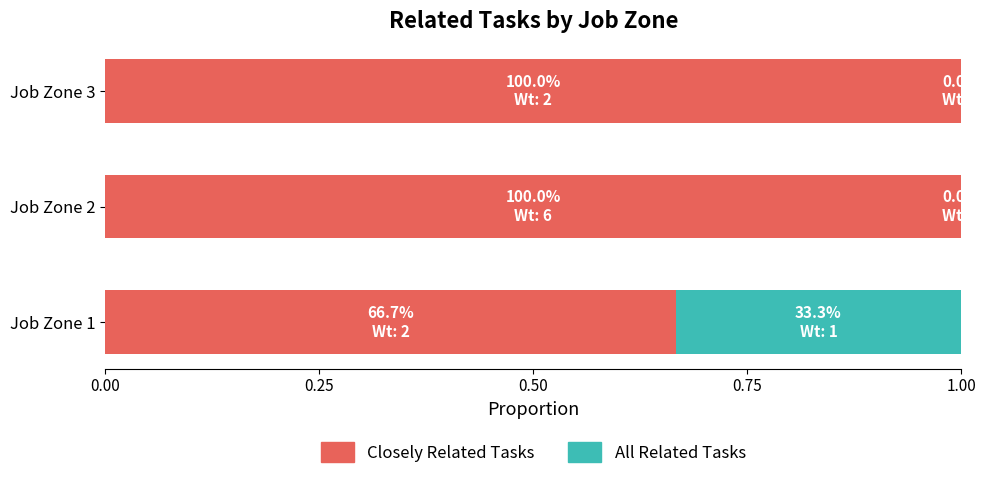

Is it true that Closely Related Tasks equals 0.6 at Job Zone 2?

False